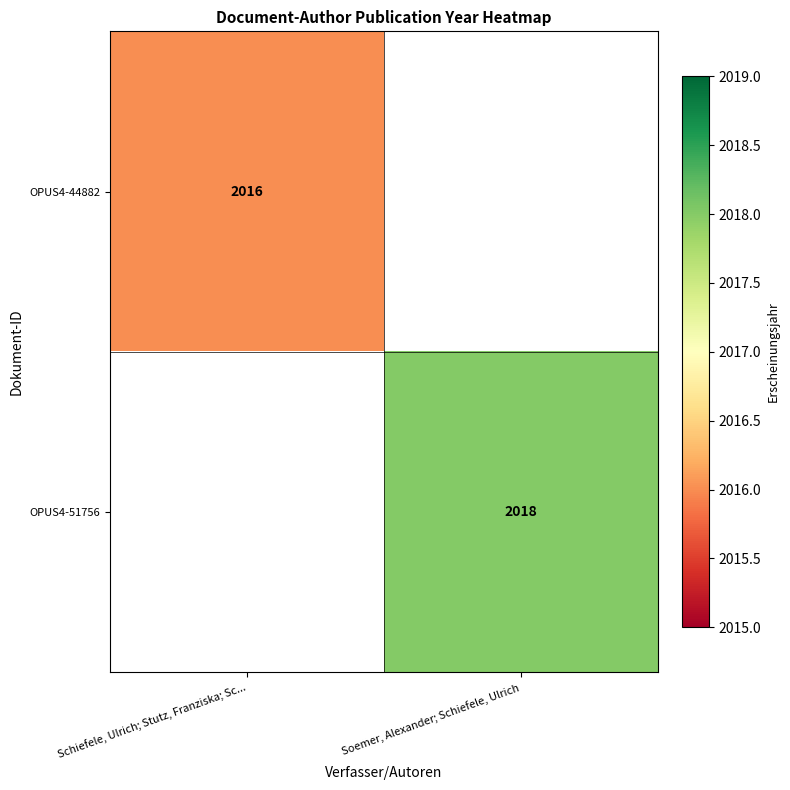

True or false: OPUS4-44882 has a value of 861 at Schiefele, Ulrich; Stutz, Franziska; Sc....

False